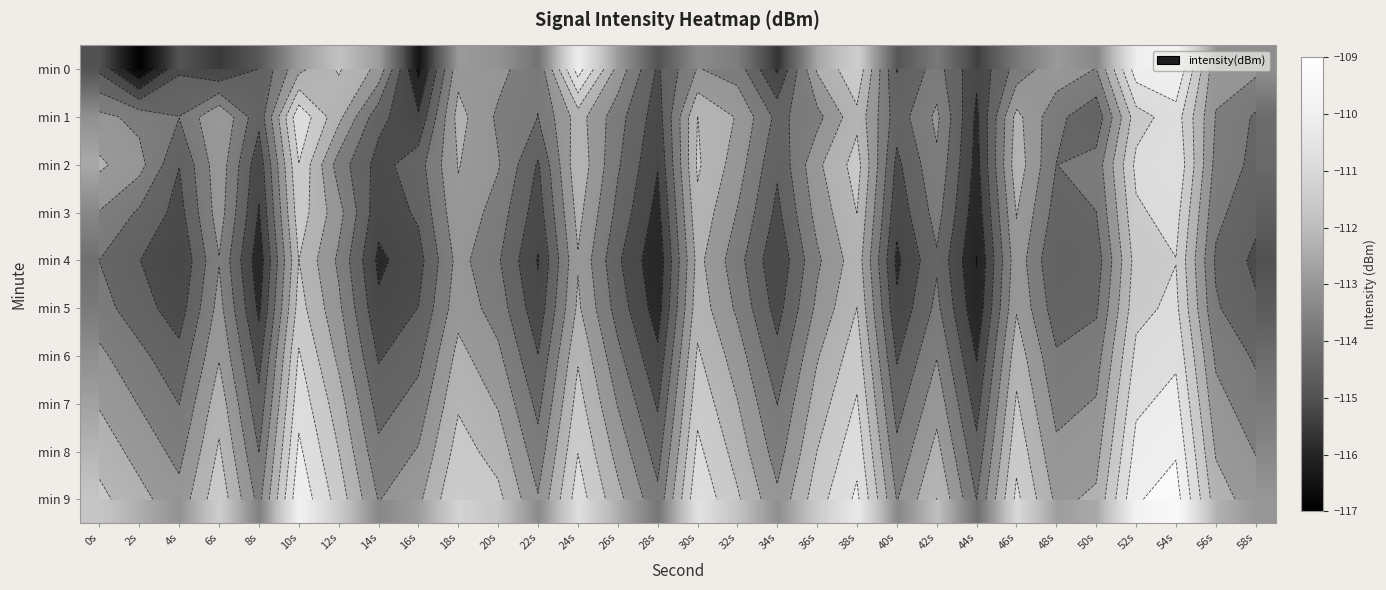

Which label corresponds to the smallest value in the chart?

2s